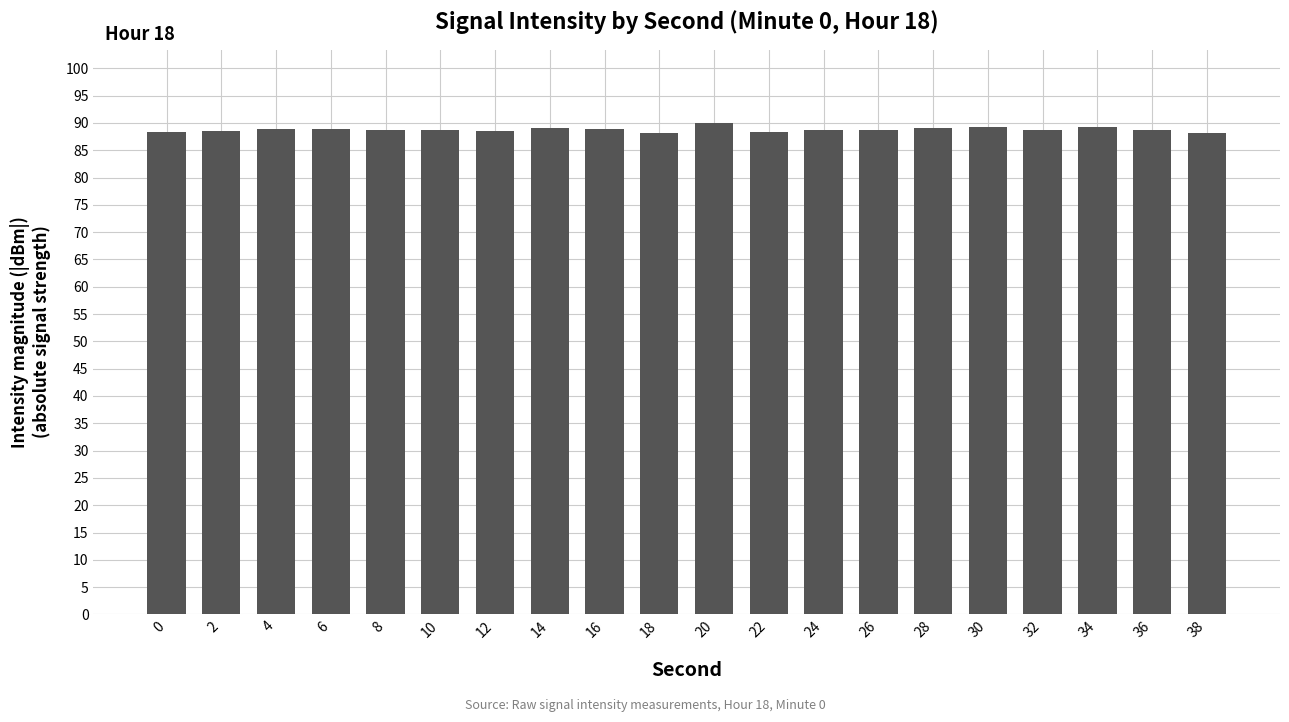

The value at 2 is 37.1. True or false?

False